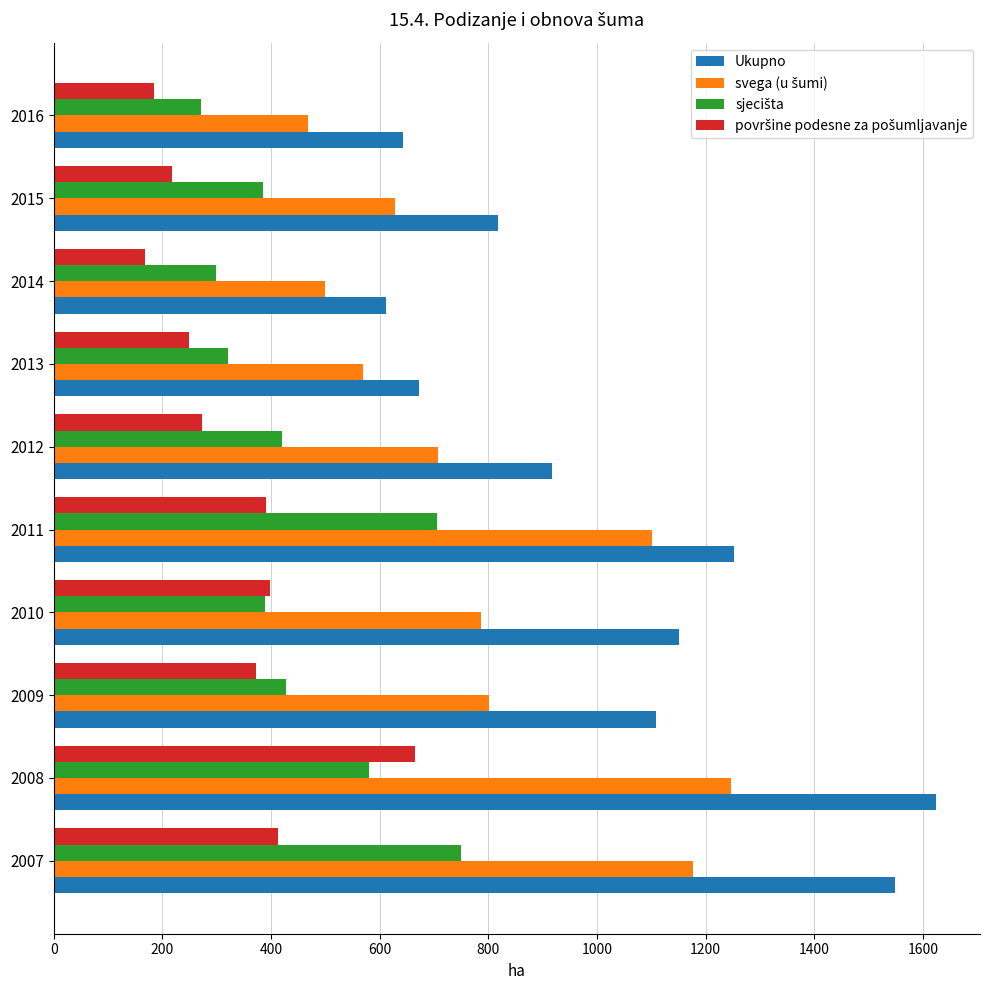

How many categories are shown in the chart?

10